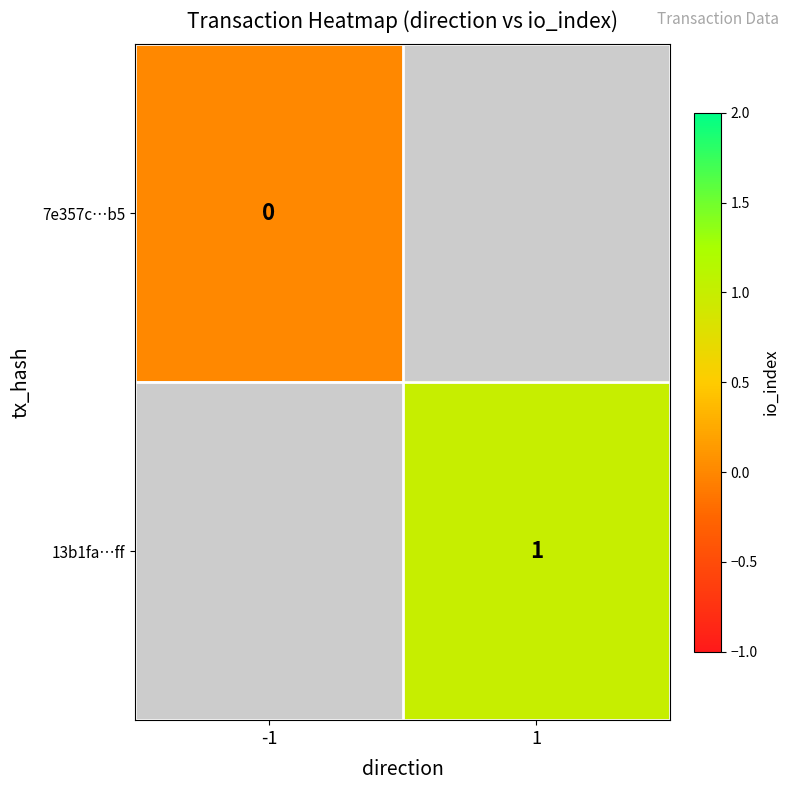

The value of 13b1fa…ff at 1 is 1.6. True or false?

False